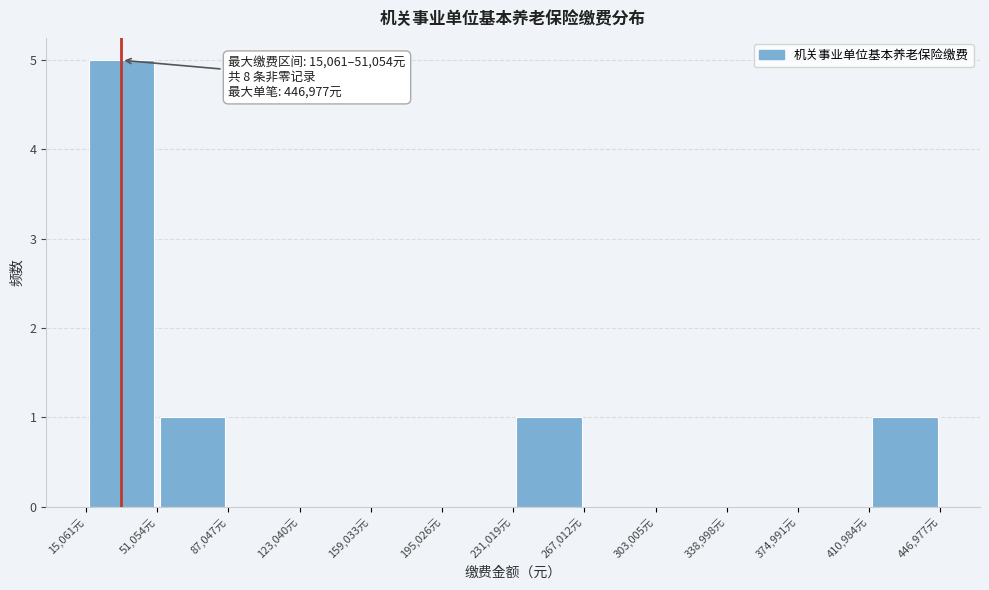

Which range on the x-axis has the tallest bar?

15000 to 50000